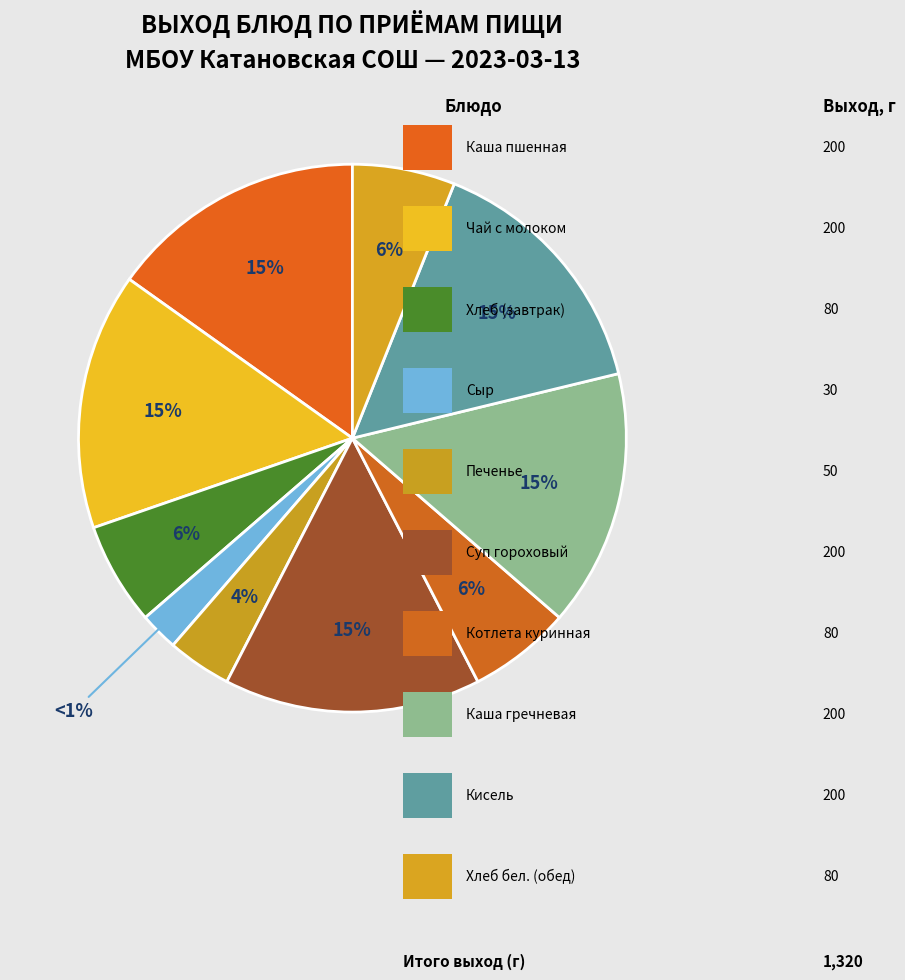

To the nearest percent, what percentage of the pie is Суп гороховый?

15%